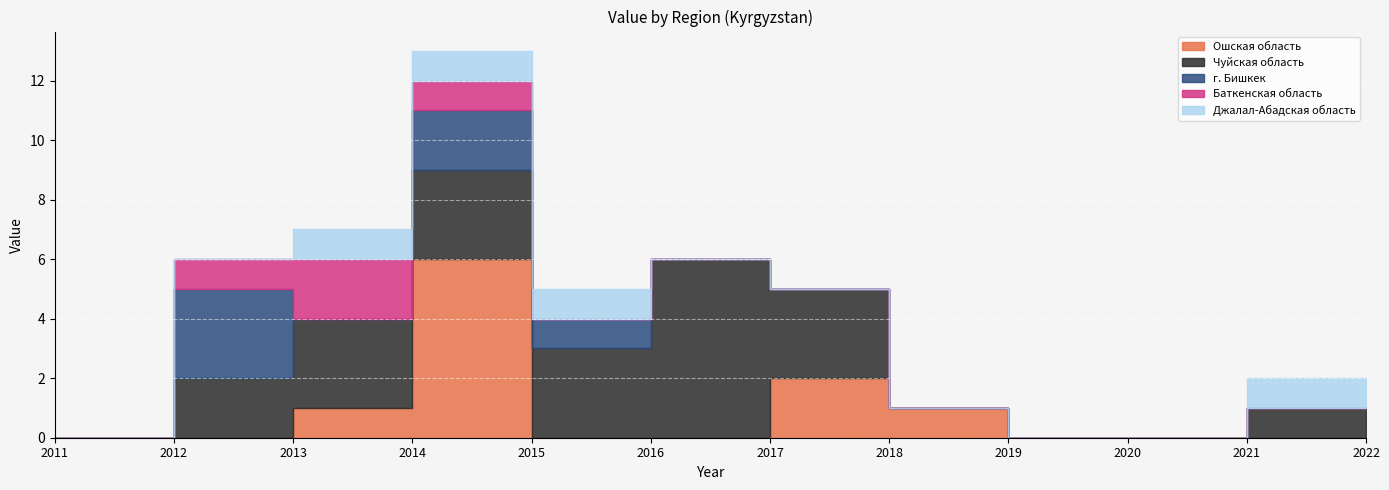

At which label does г. Бишкек reach its peak?

2012